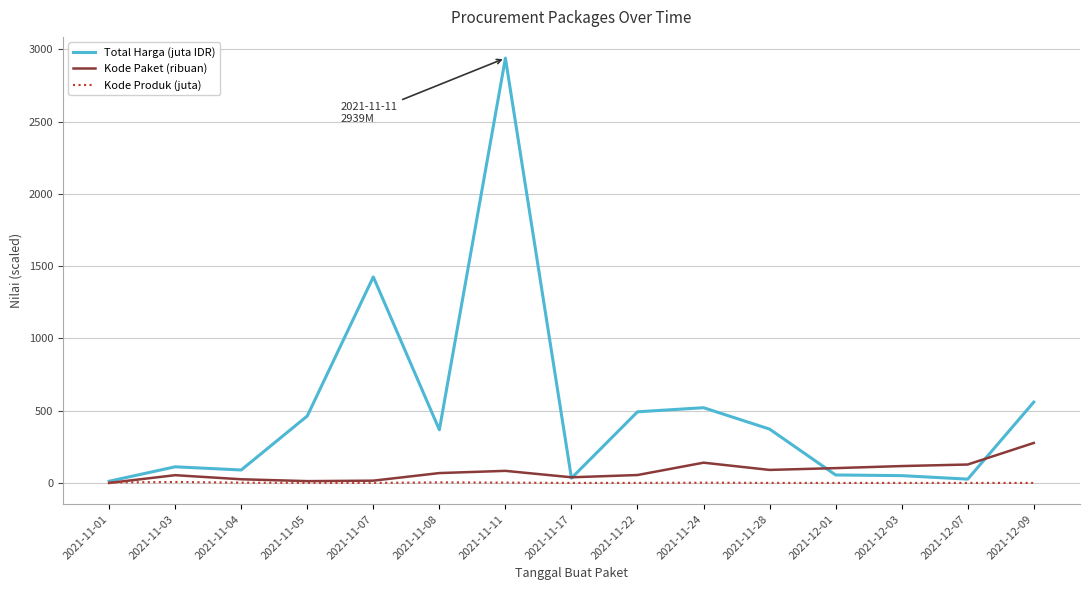

Where is Total Harga (juta IDR) nearest to the value 1475?

2021-11-07